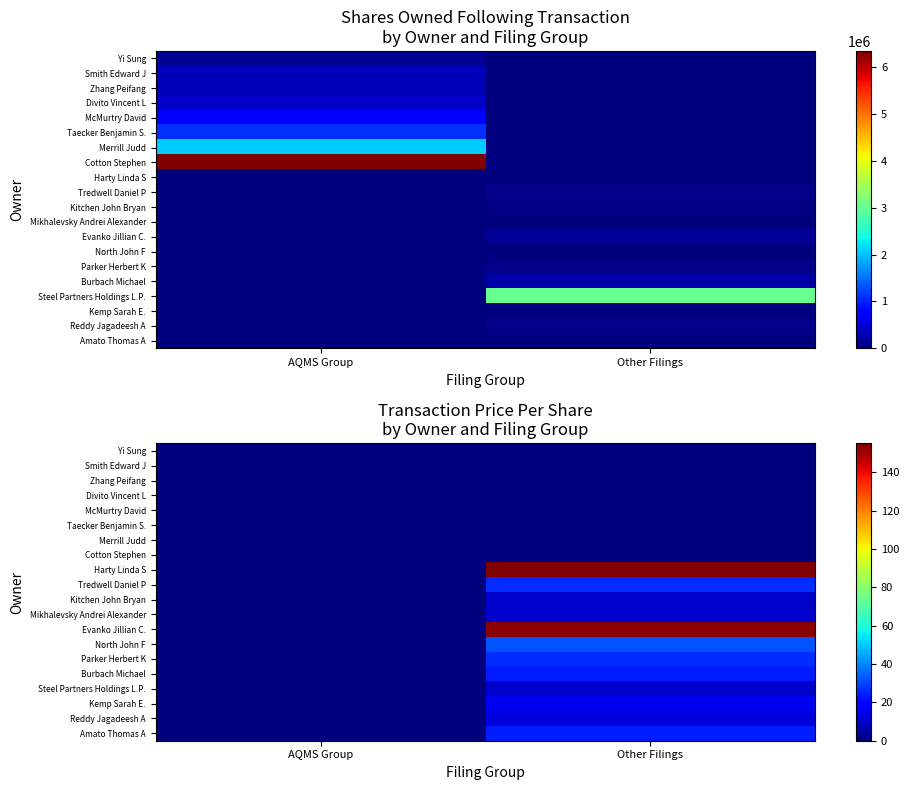

What is the difference between the maximum and minimum values in the Parker Herbert K series?

26.3